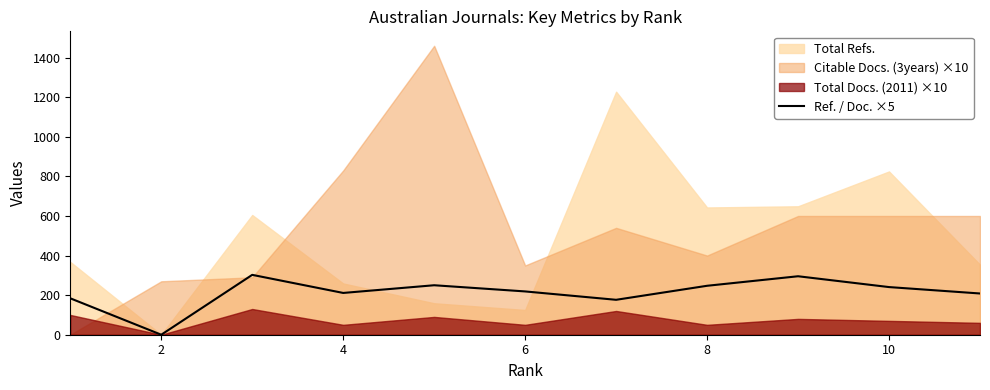

How many interior local valleys (lower than both neighbors) does the data have?

3